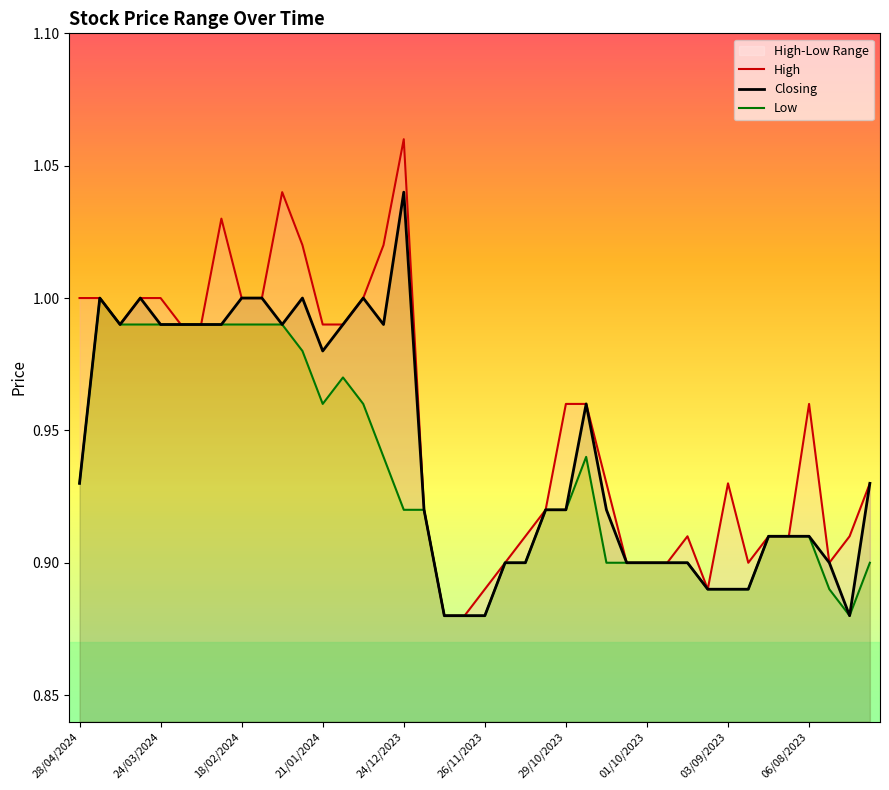

What is the label of the 7th point from the right?

33